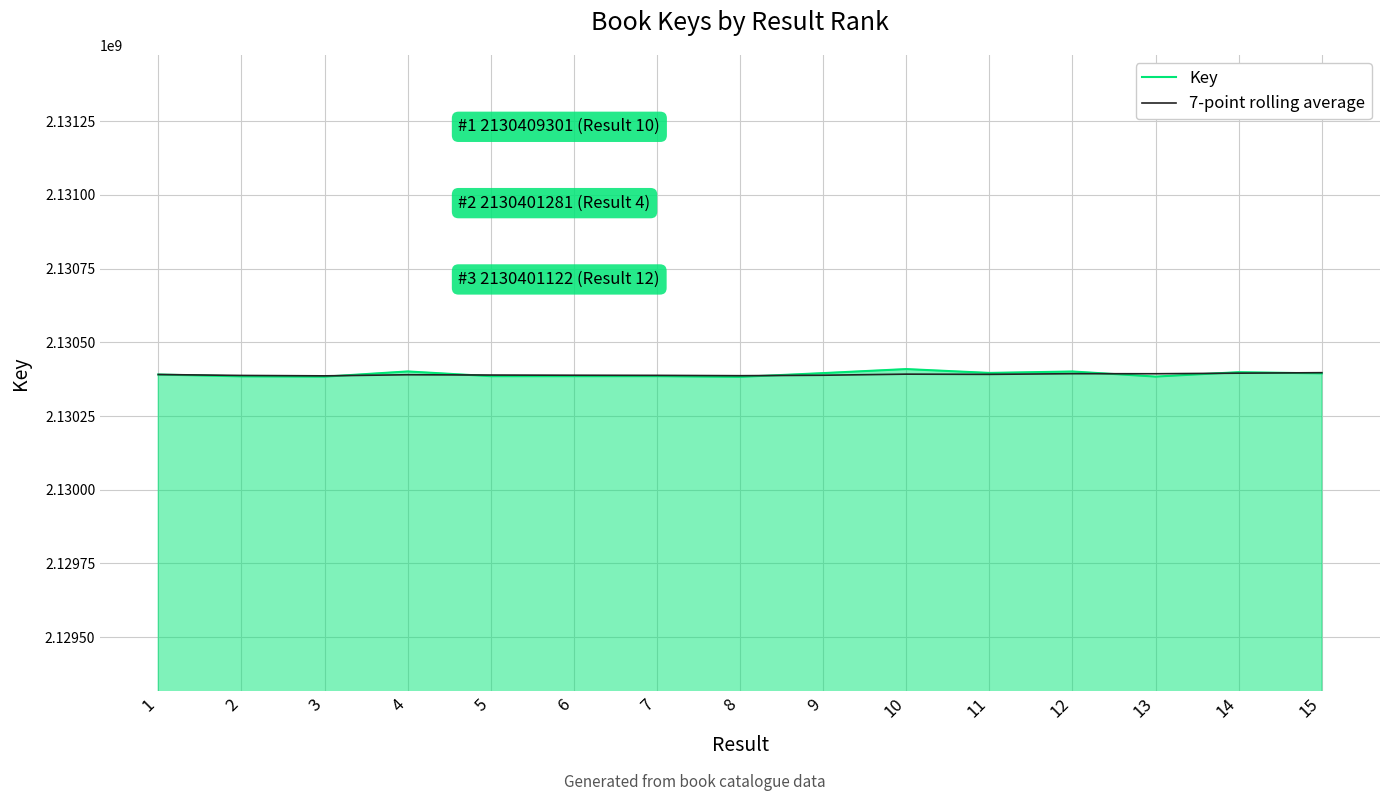

At which label does 7-point rolling average first exceed 2130390067?

1